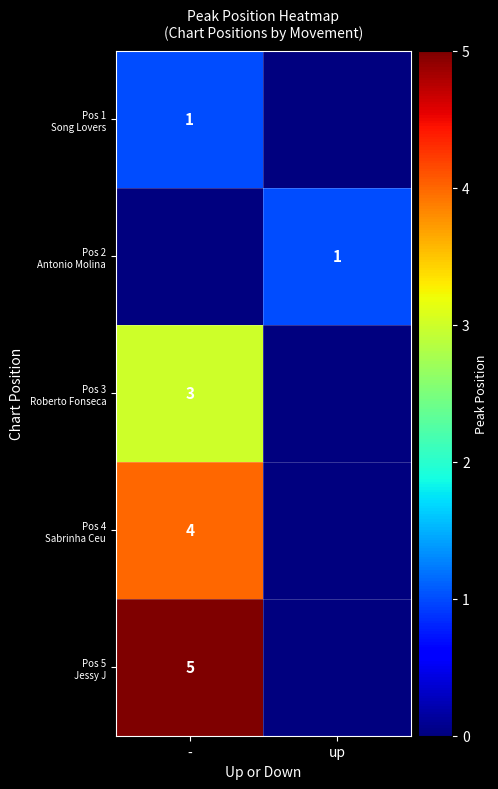

Rank the series by their maximum value, from highest to lowest.

Pos 5 Jessy J, Pos 4 Sabrinha Ceu, Pos 3 Roberto Fonseca, Pos 1 Song Lovers, Pos 2 Antonio Molina